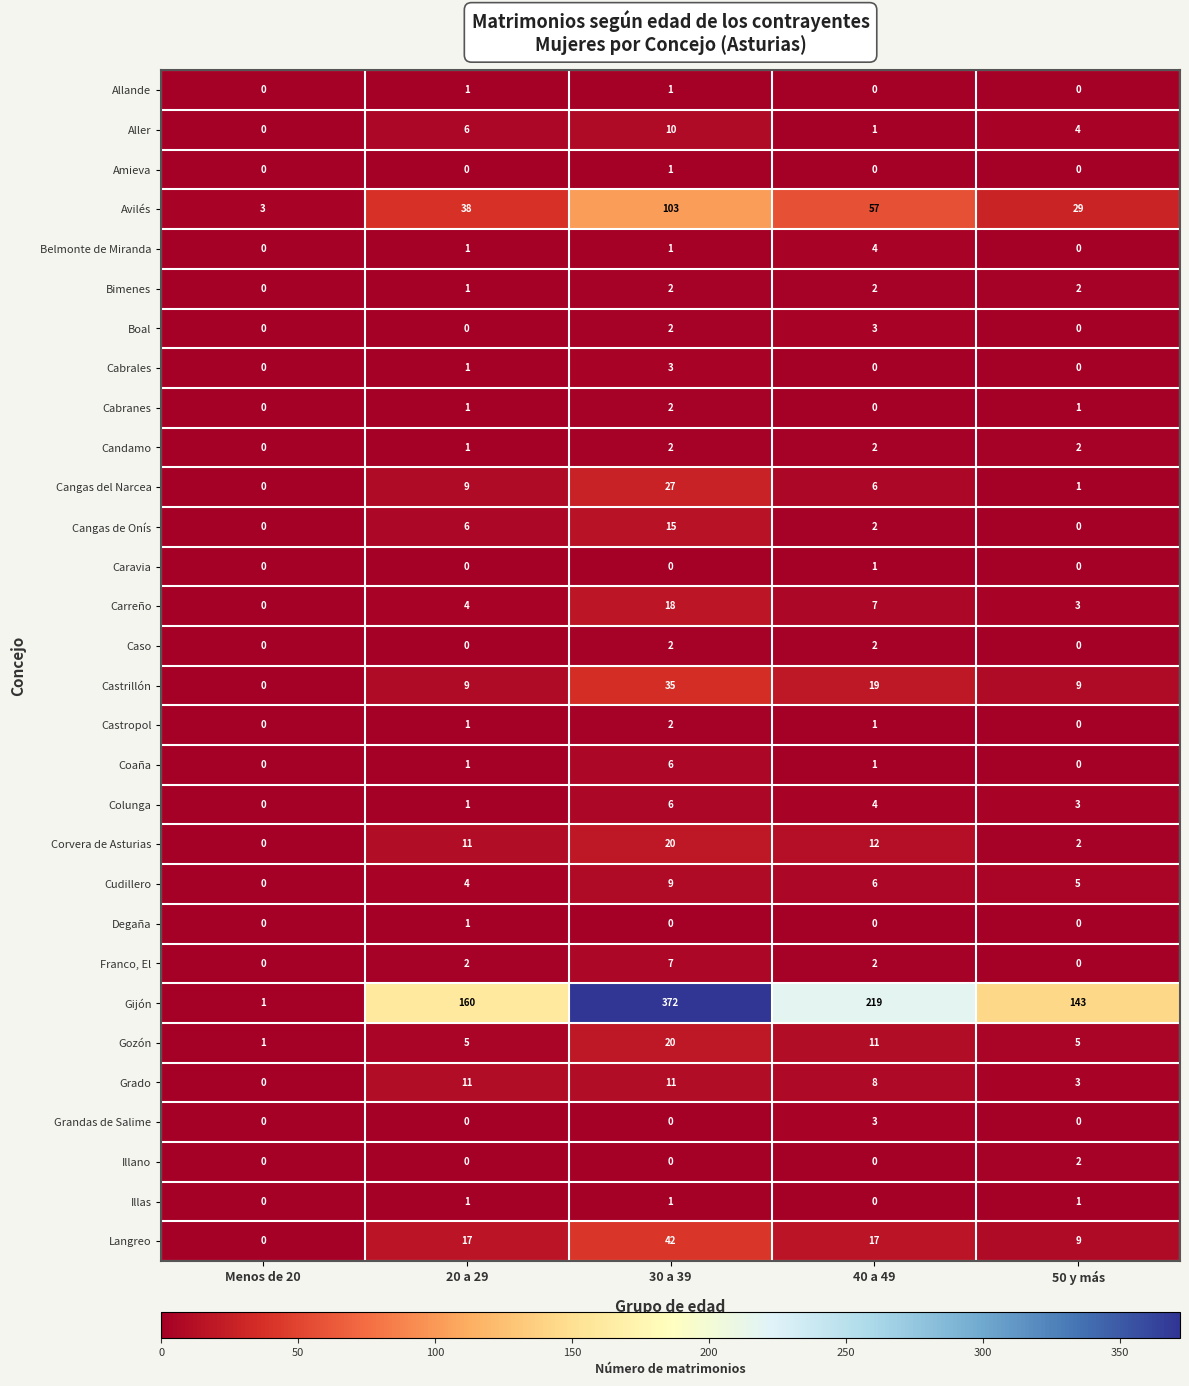

Which category has the highest value across all series?

30 a 39